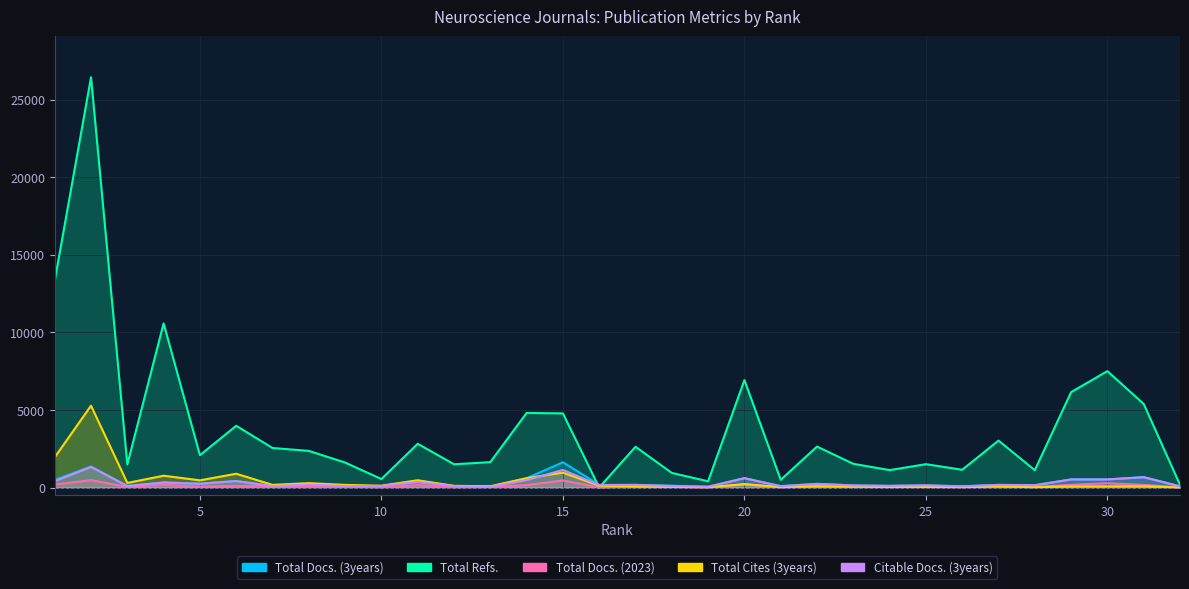

What is the sum of all Total Docs. (3years) values?

10279